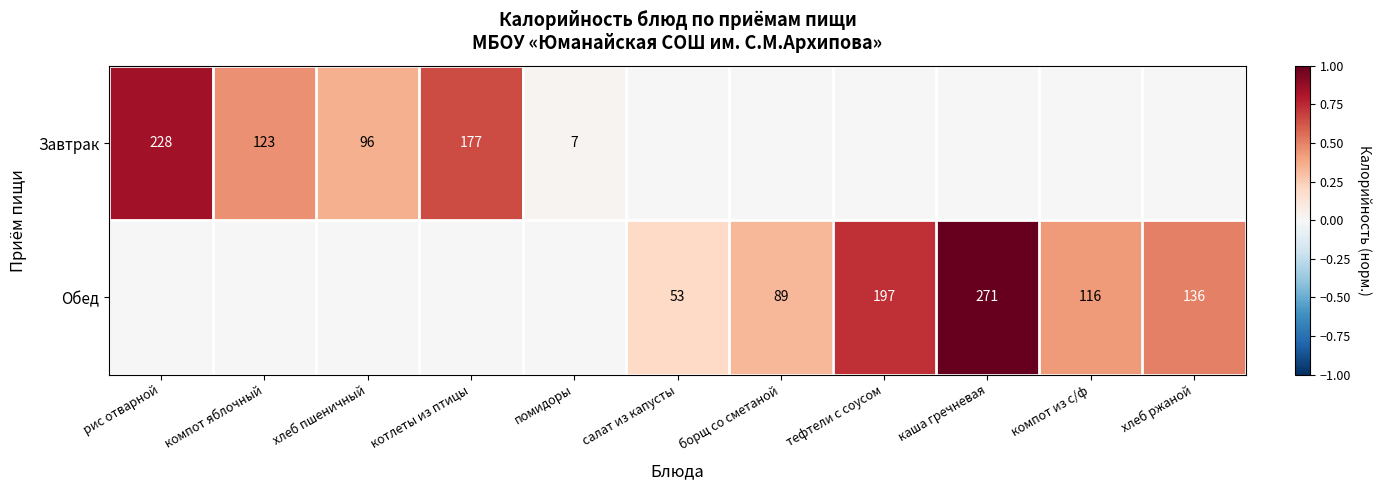

Is the value of Обед at салат из капусты greater than the value of Завтрак at котлеты из птицы?

No